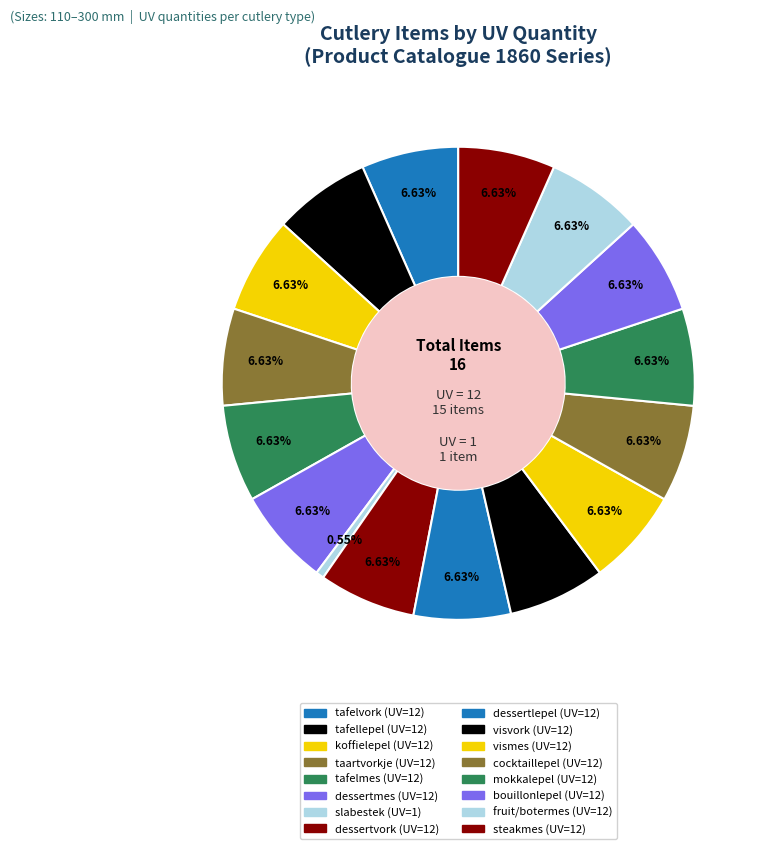

Which has a higher value, mokkalepel or dessertvork?

mokkalepel